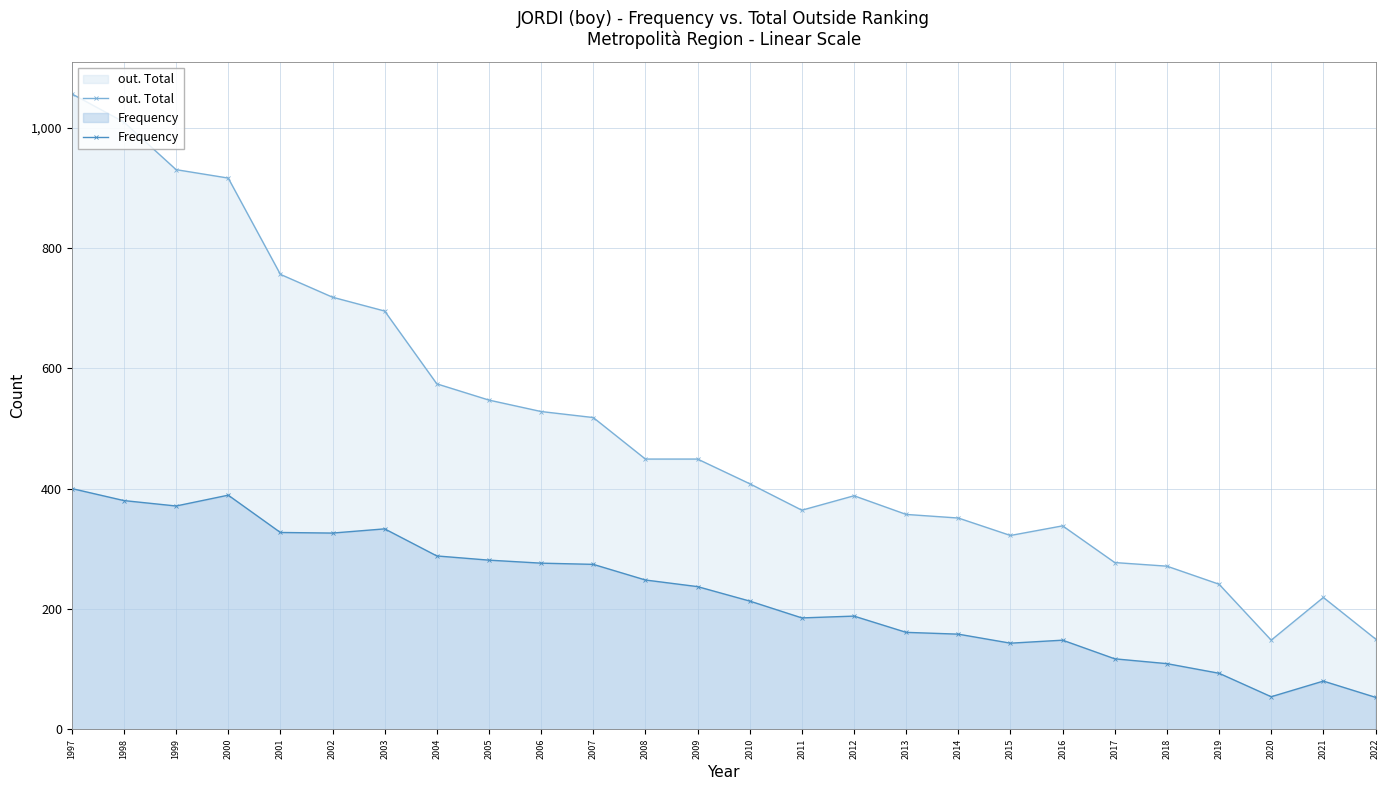

Rank the series by their maximum value, from highest to lowest.

out. Total, Frequency